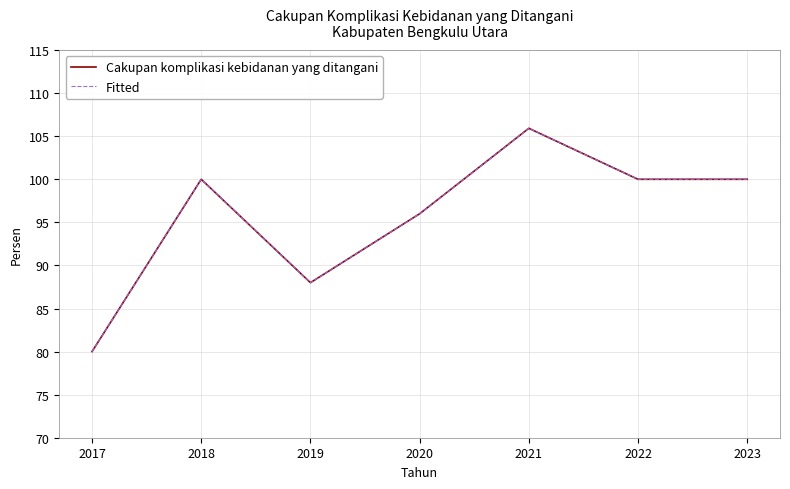

What is the value of the Fitted point at the 2nd from the left?

100.0